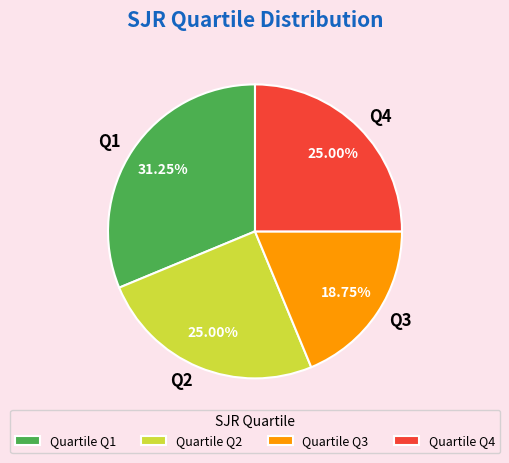

Which slice is the smallest?

Q3